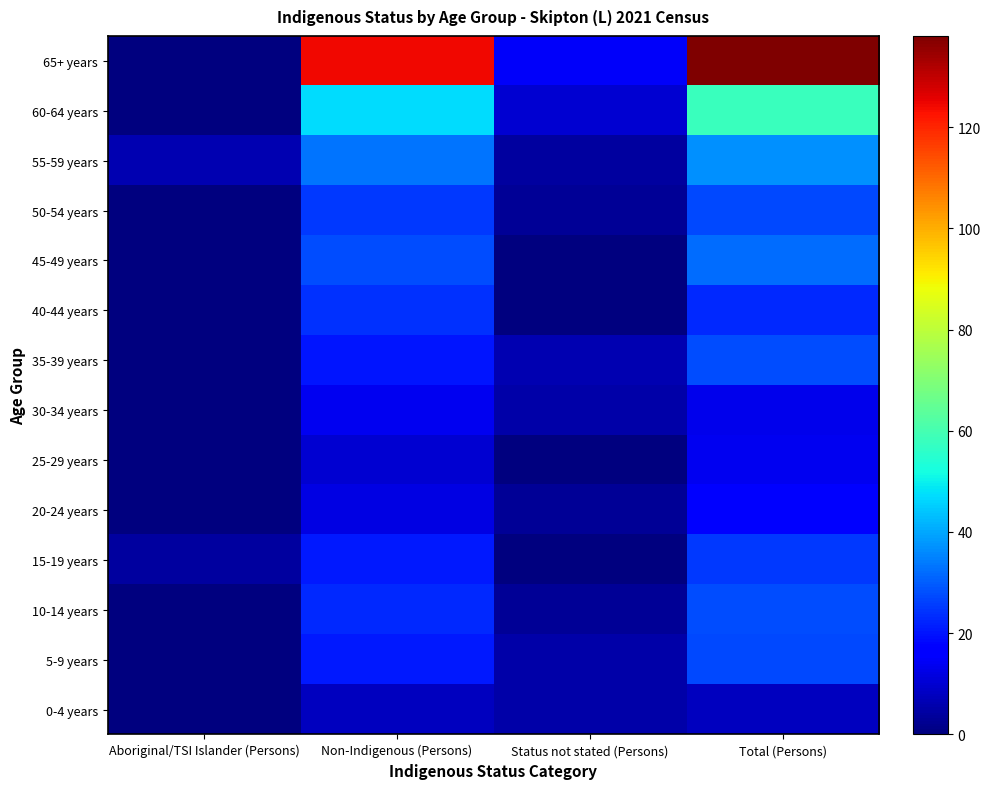

Count the number of data series in this chart.

14